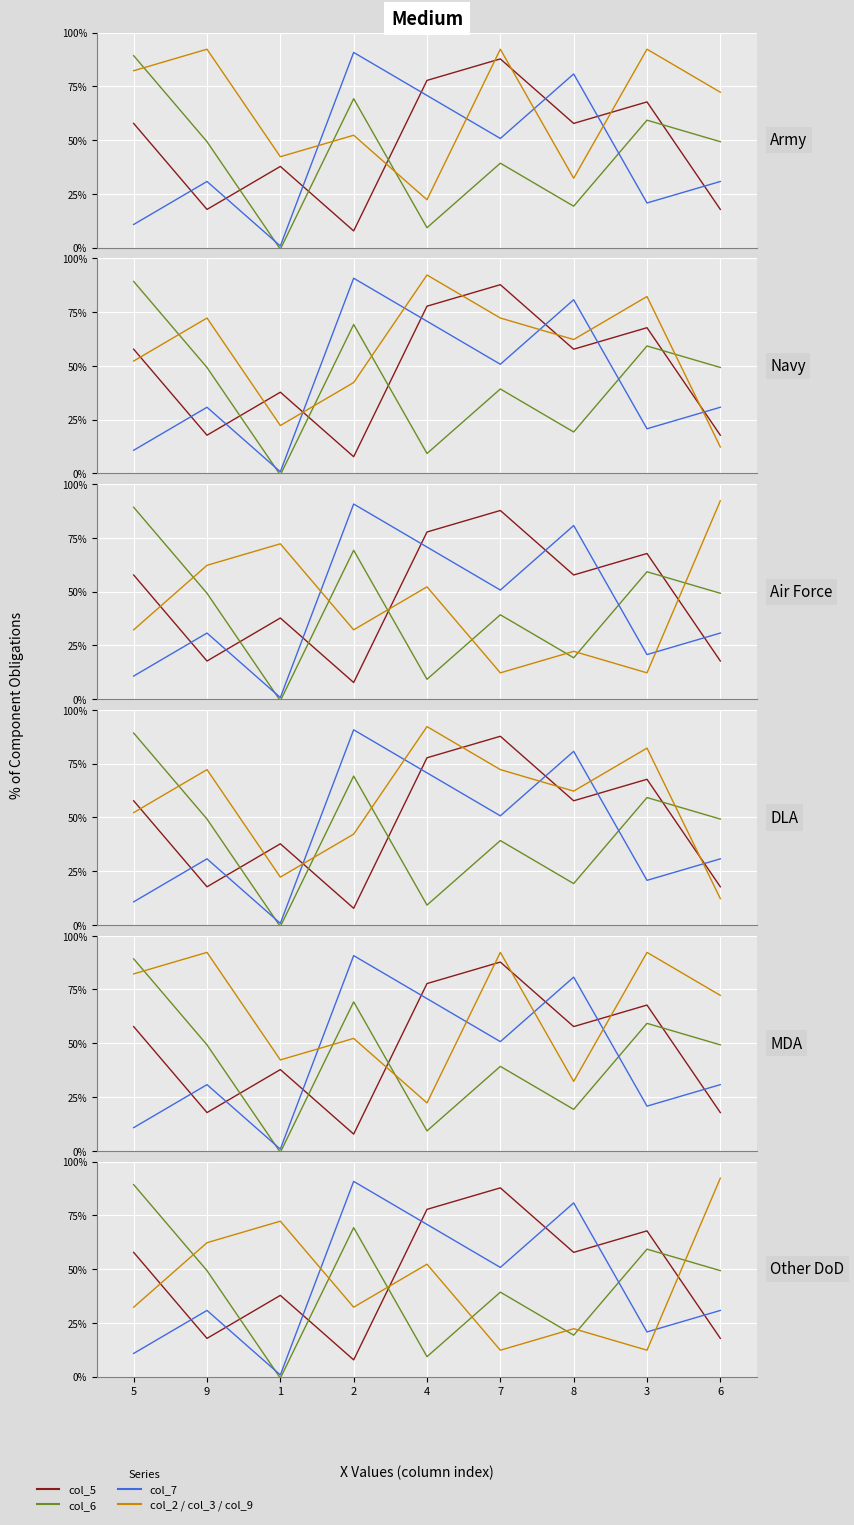

At which category does the chart reach its peak across all series?

9